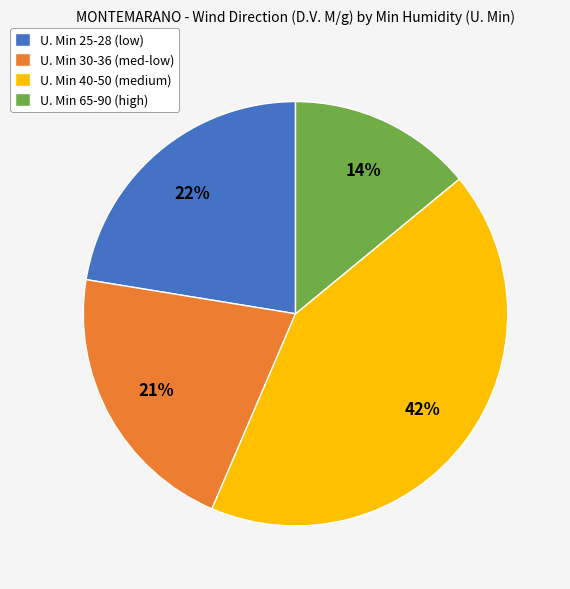

Rank the categories by value from highest to lowest.

U. Min 40-50 (medium), U. Min 25-28 (low), U. Min 30-36 (med-low), U. Min 65-90 (high)